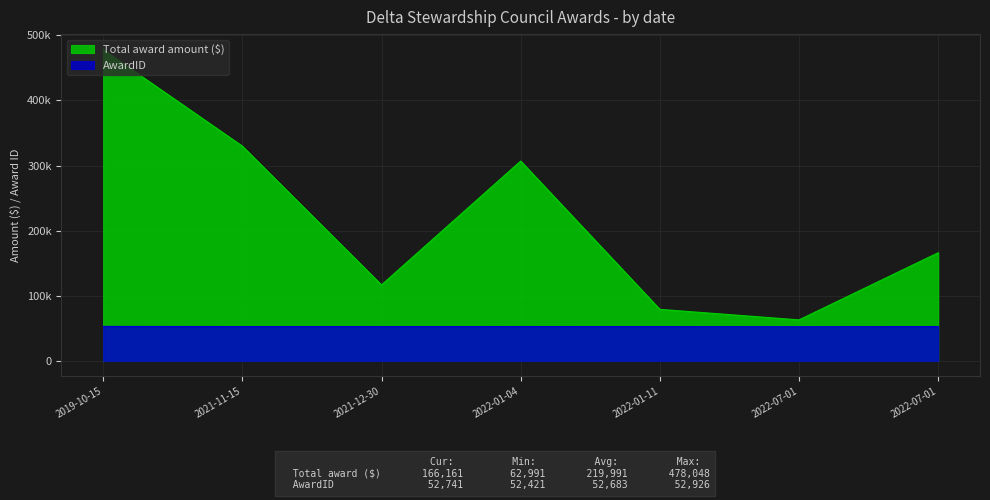

What is the maximum value shown in the chart?

478048.0